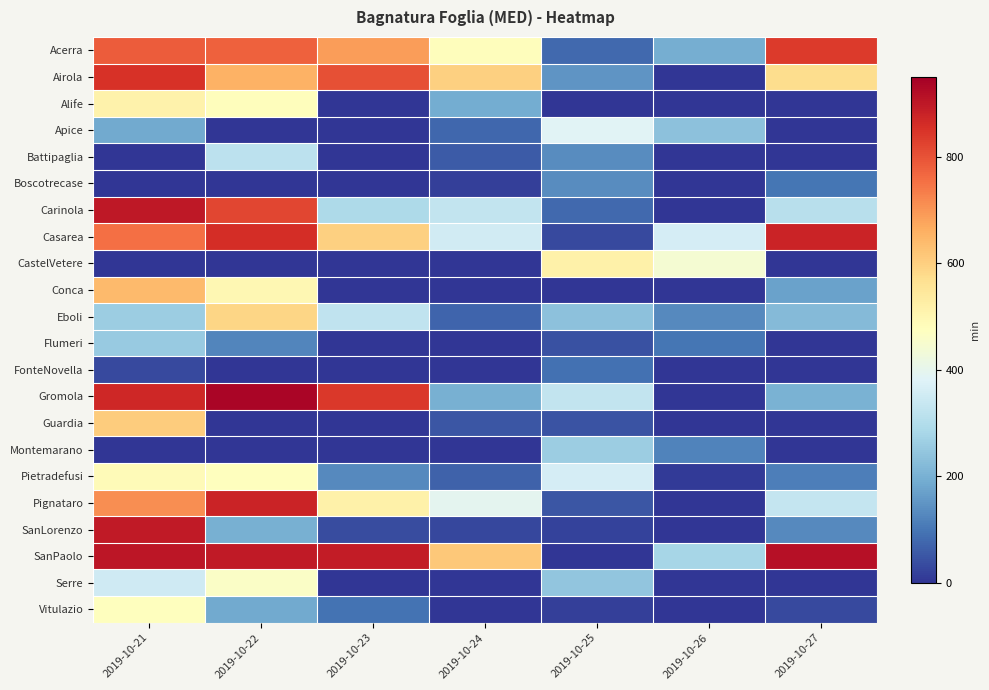

At how many categories does at least one series exceed 427?

7